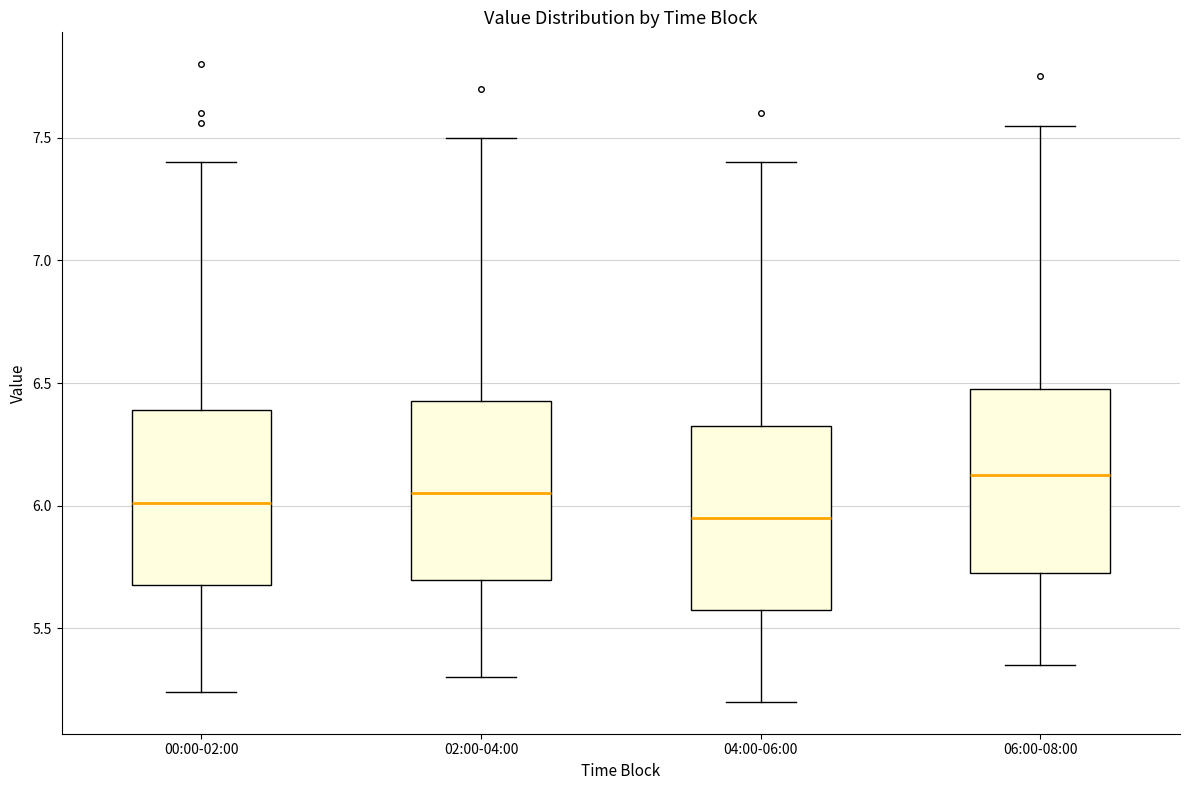

Reading left to right, read every box against the y-axis: the position of its median line, the range the box covers, and the ends of its whiskers. The values are not printed on the chart, so give them approximately, as read against the axis.

00:00-02:00: median 6.00, box 5.70 to 6.40, whiskers 5.25 to 7.40
02:00-04:00: median 6.05, box 5.70 to 6.45, whiskers 5.30 to 7.50
04:00-06:00: median 5.95, box 5.60 to 6.35, whiskers 5.20 to 7.40
06:00-08:00: median 6.15, box 5.75 to 6.50, whiskers 5.35 to 7.55